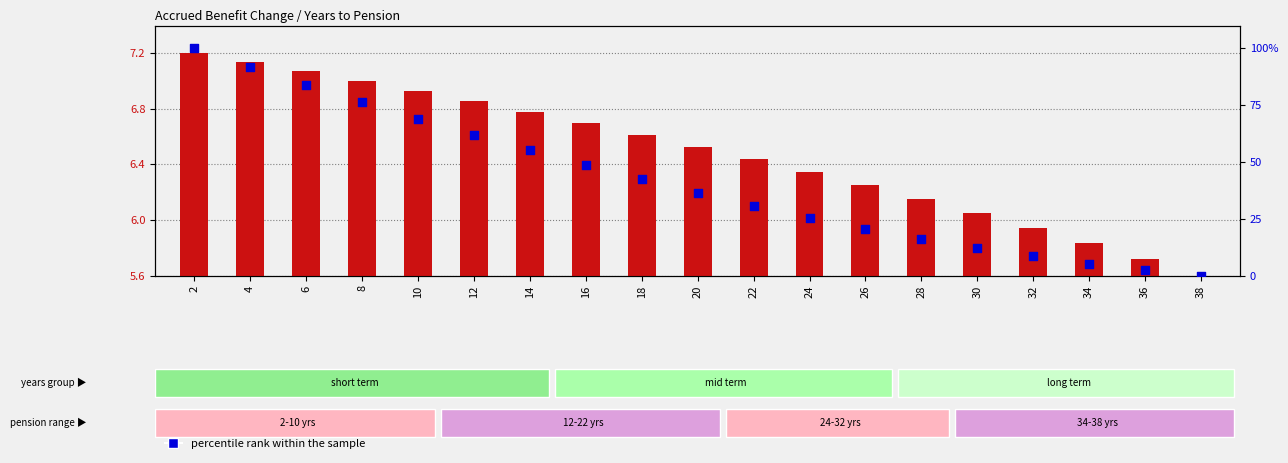

What are all the series names shown in the legend?

transformed count, percentile rank within the sample